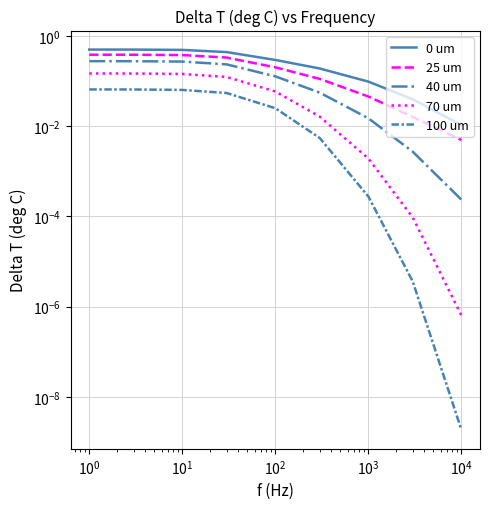

Count the number of data series in this chart.

5